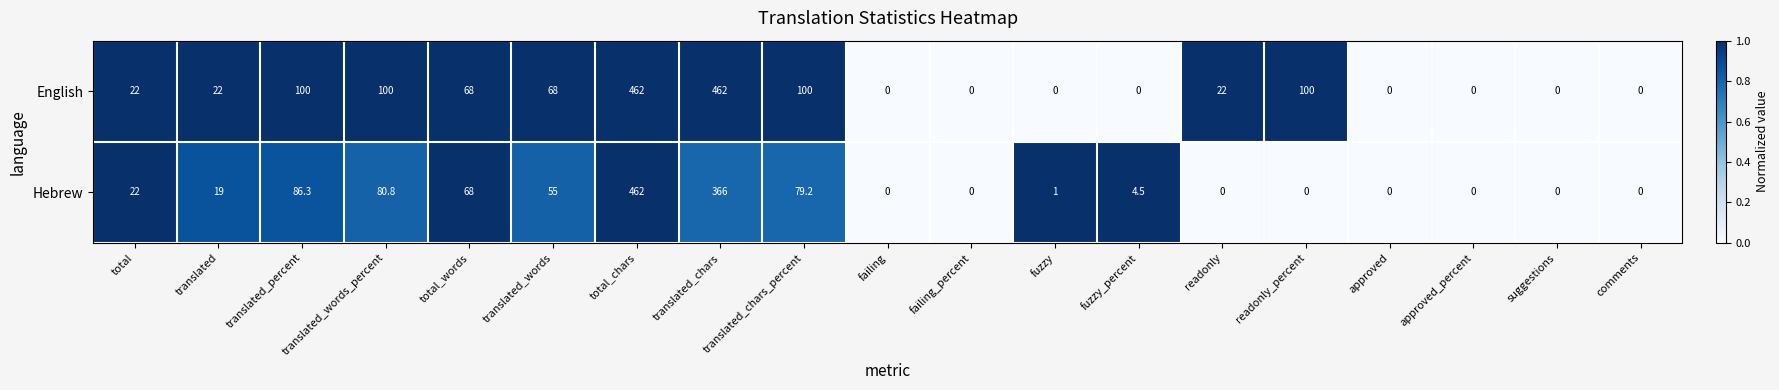

Is it true that Hebrew equals 11.5 at total?

False